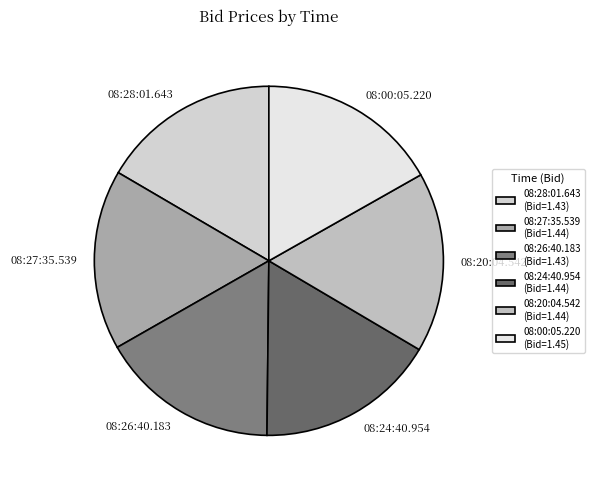

True or false: 08:00:05.220 accounts for 4% of the total.

False